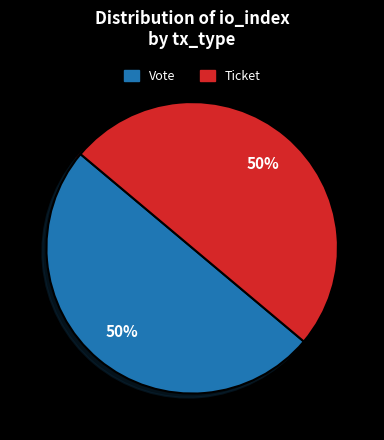

To the nearest percent, what is the average slice percentage?

50%